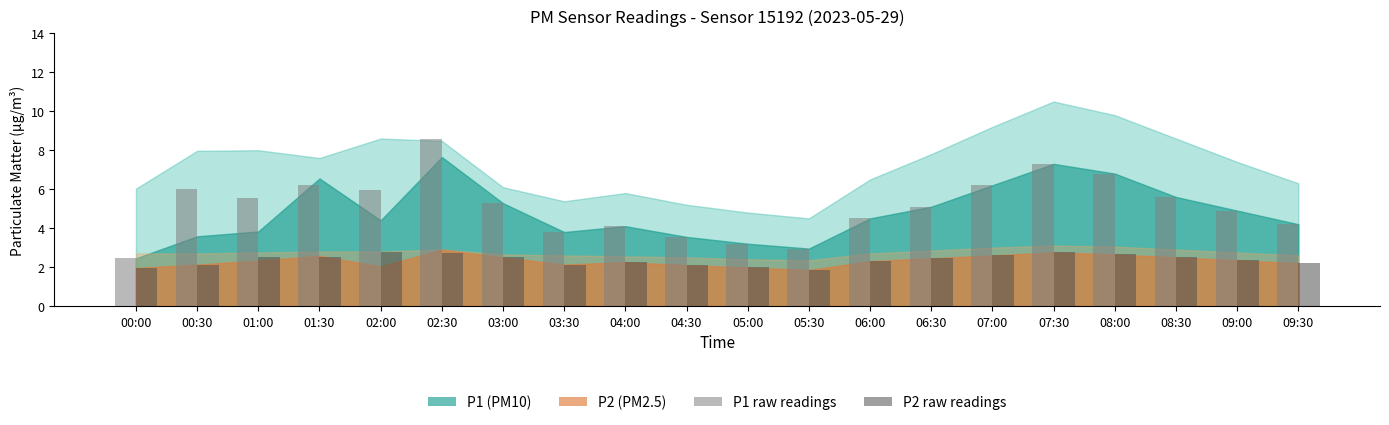

Which category has the highest value across all series?

02:30